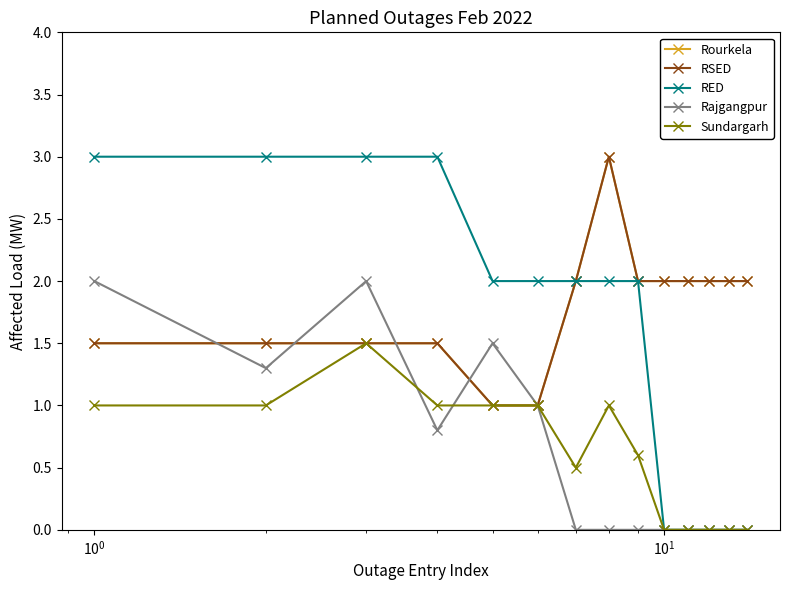

Does the chart have visible grid lines?

No